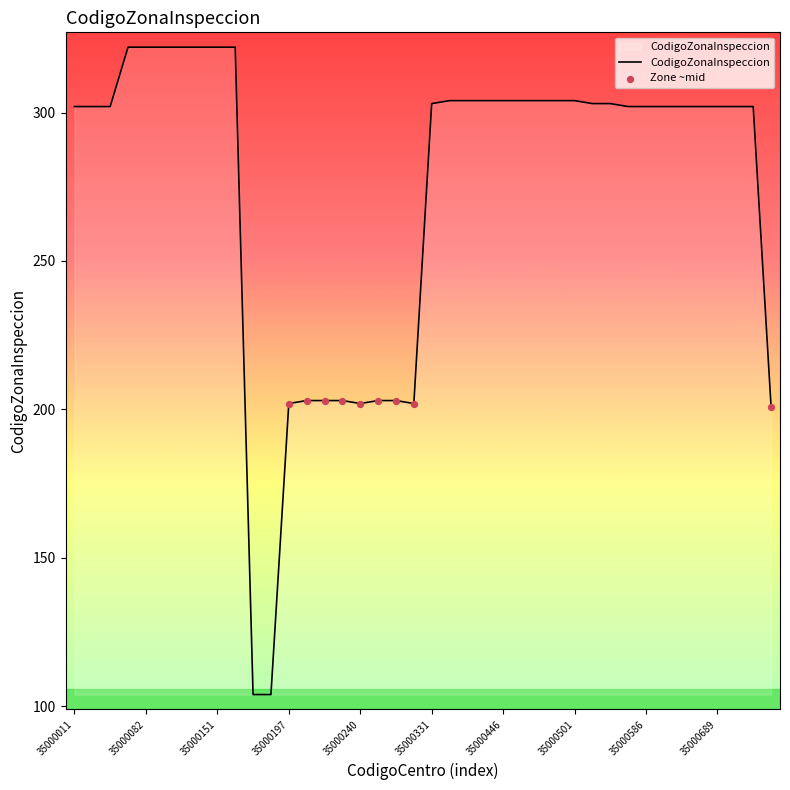

What is the minimum value shown in the chart?

104